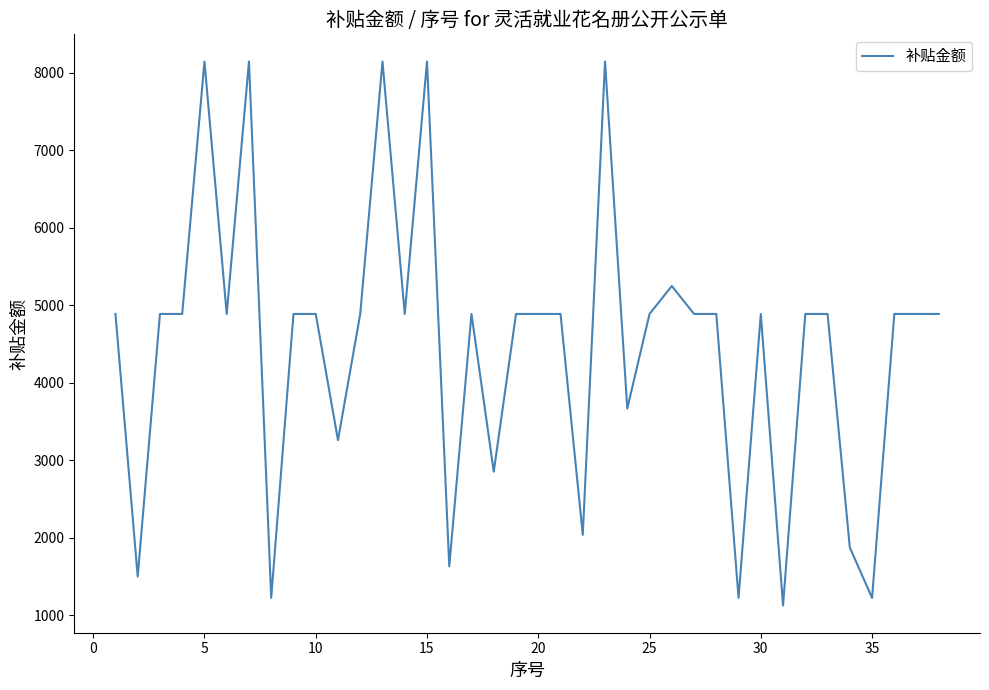

What is the difference between the maximum and minimum values?

7020.4